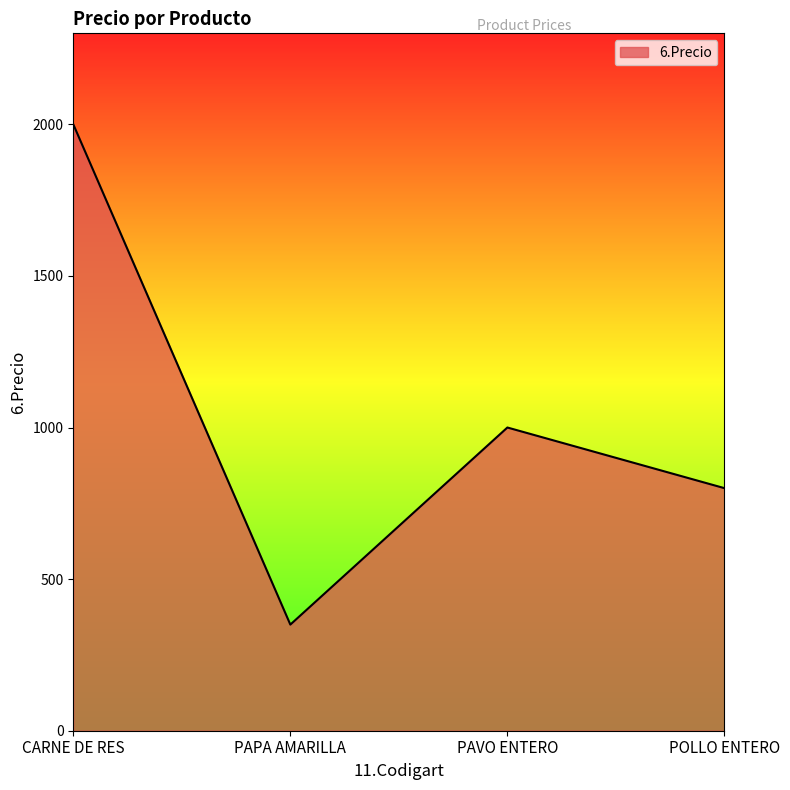

Where does the data first go above 1000?

CARNE DE RES